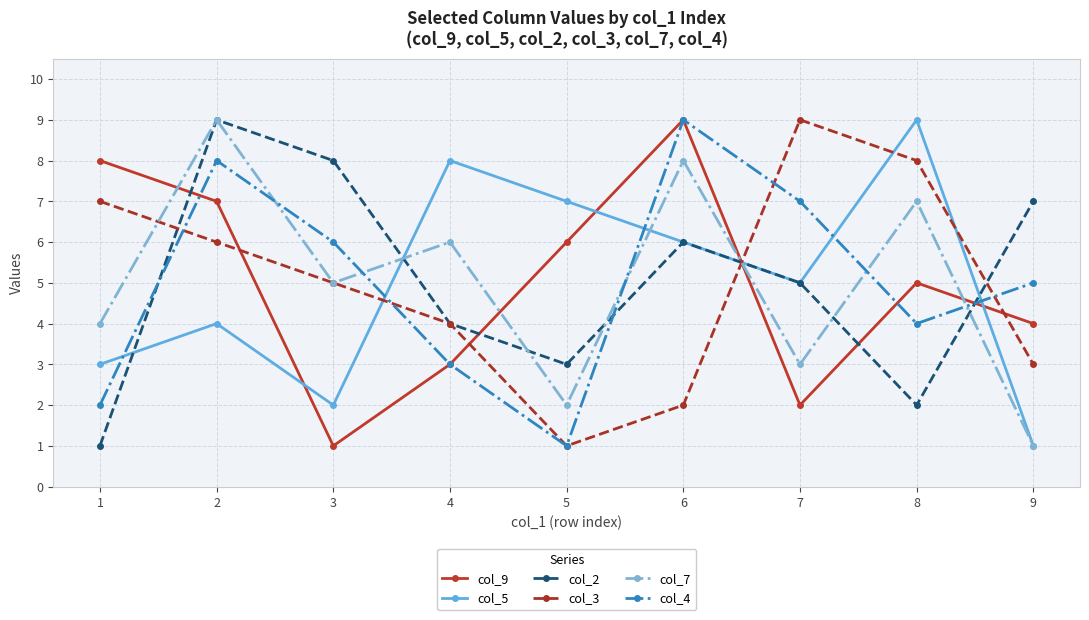

Reading left to right, what are all the values shown in this chart?

col_9: 1=8	2=7	3=1	4=3	5=6	6=9	7=2	8=5	9=4
col_5: 1=3	2=4	3=2	4=8	5=7	6=6	7=5	8=9	9=1
col_2: 1=1	2=9	3=8	4=4	5=3	6=6	7=5	8=2	9=7
col_3: 1=7	2=6	3=5	4=4	5=1	6=2	7=9	8=8	9=3
col_7: 1=4	2=9	3=5	4=6	5=2	6=8	7=3	8=7	9=1
col_4: 1=2	2=8	3=6	4=3	5=1	6=9	7=7	8=4	9=5